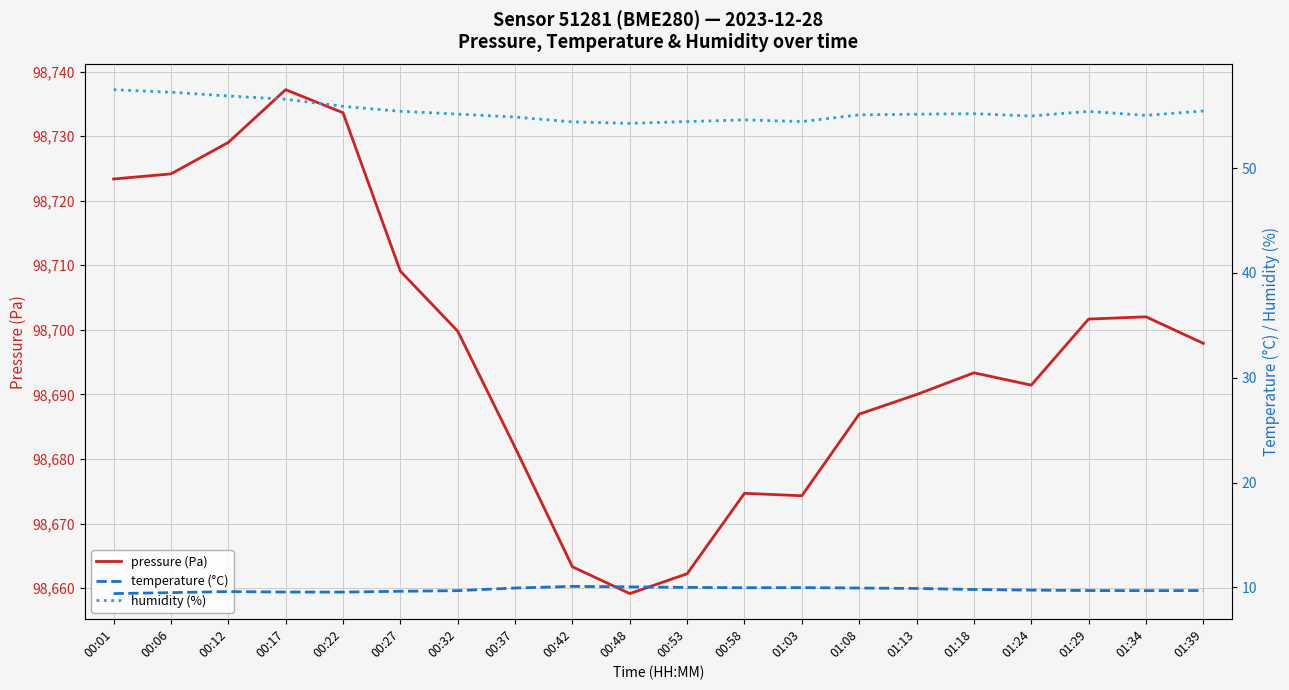

Which category has the highest value in the temperature (°C) series?

00:42